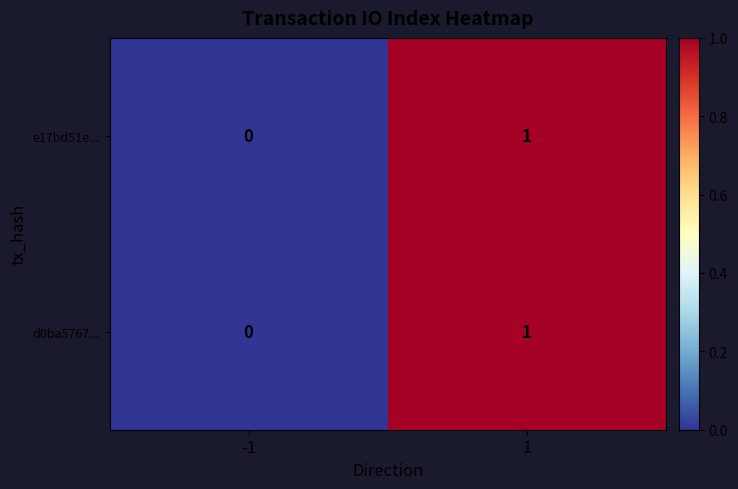

Is the value of e17bd51e... at 1 greater than the value of d0ba5767... at -1?

Yes